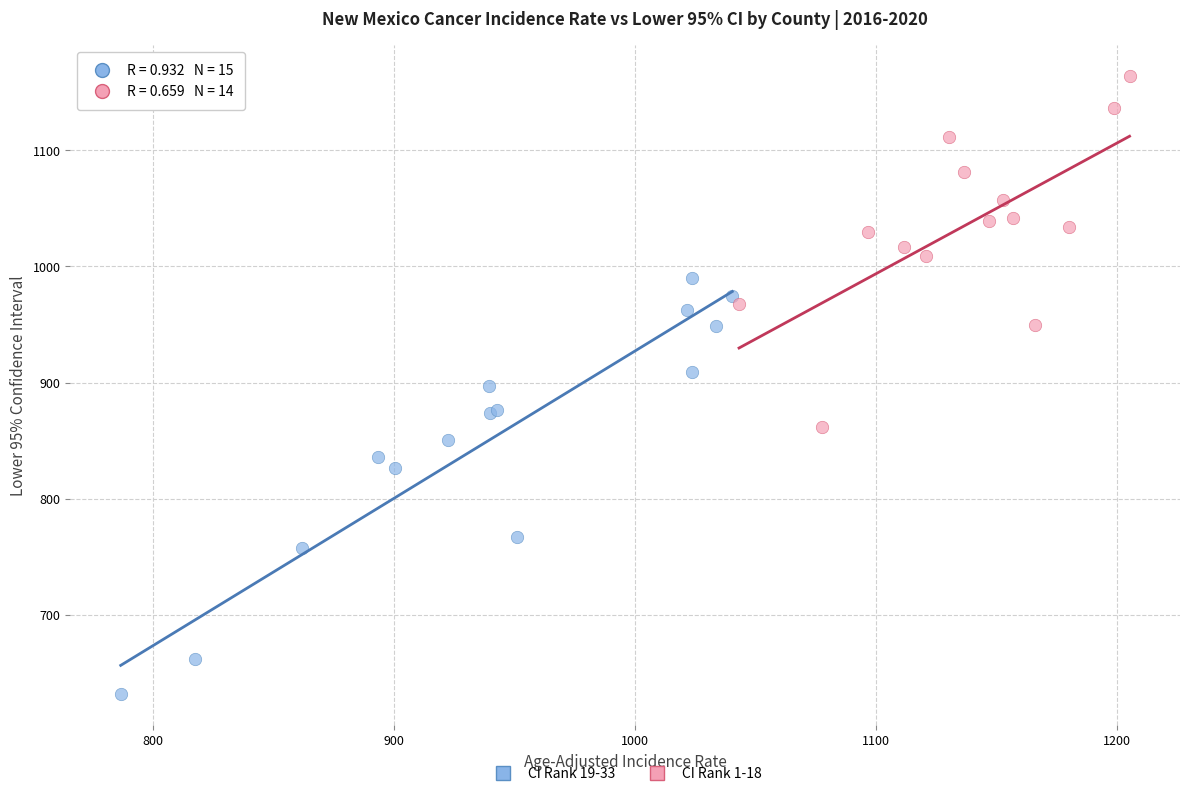

Which series has the largest Y range (max minus min)?

CI Rank 19-33